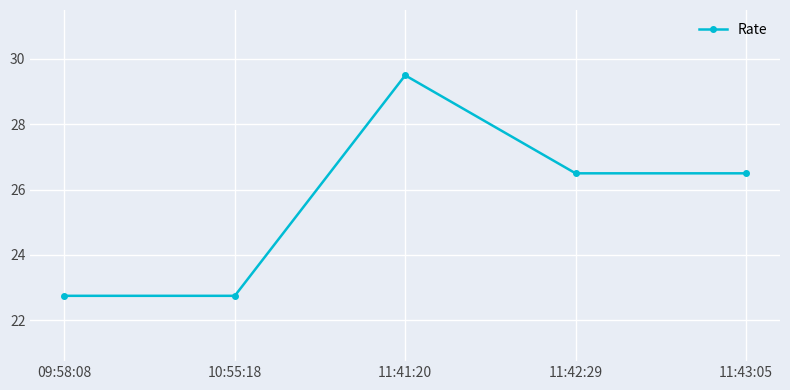

Which has a higher value, 10:55:18 or 11:41:20?

11:41:20